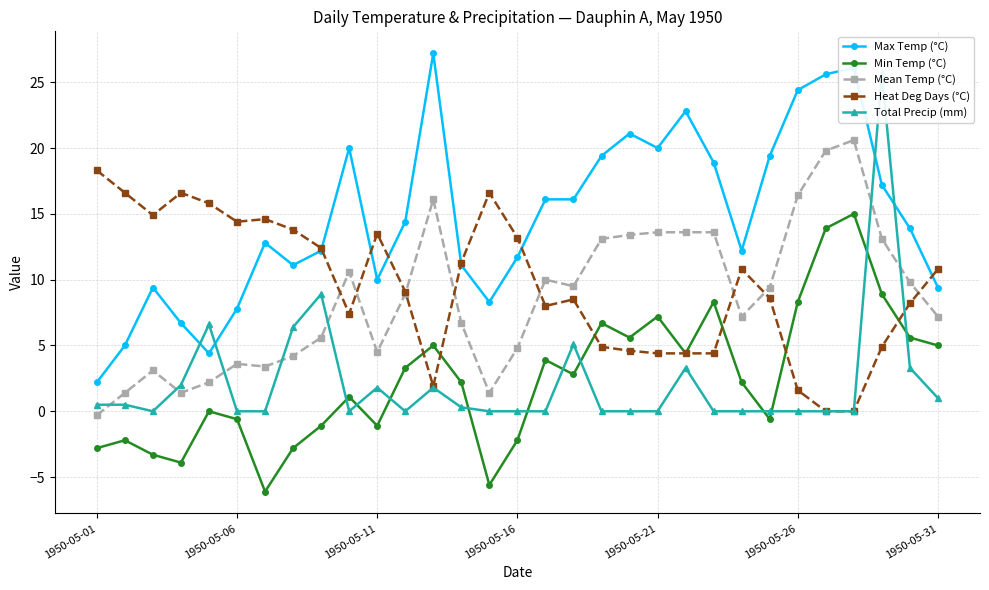

Count the number of data series in this chart.

5